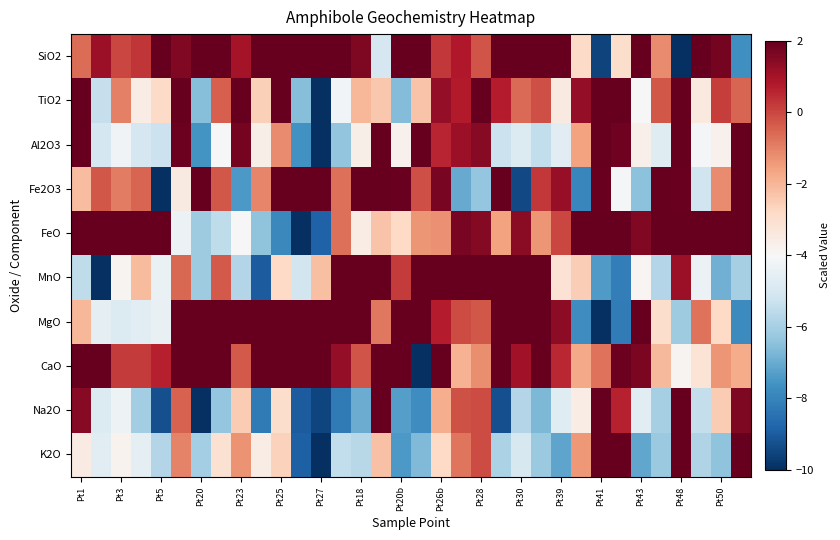

How many data points does each series have?

34